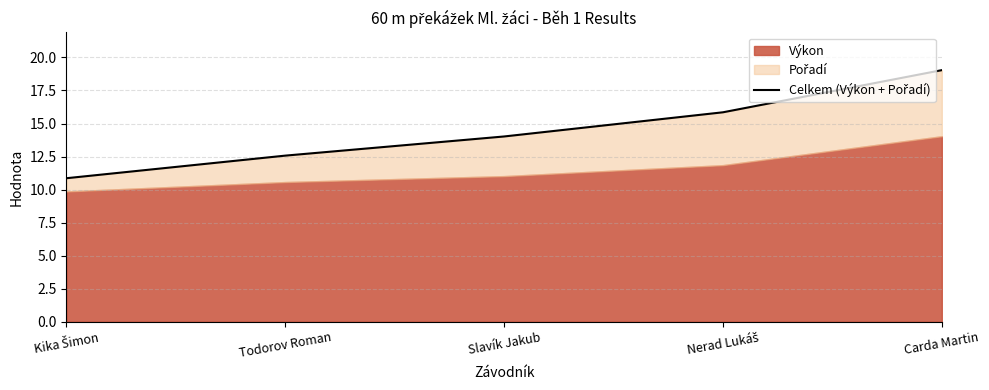

Reading left to right, extract all data points from this chart.

10.9	12.6	14.0	15.8	19.0